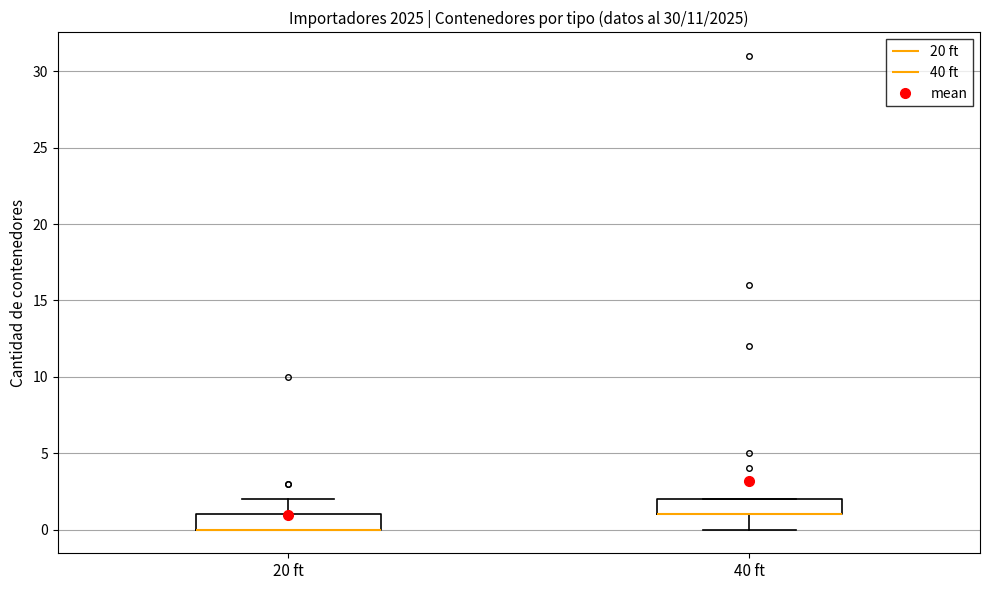

Reading left to right, transcribe this box plot: for each box, give where its median line is, the range the box spans, and where its two whiskers end, as read against the y-axis. The values are not printed on the chart, so give them approximately, as read against the axis.

20 ft: median 0 (drawn on the box's lower edge), box 0 to 1, whiskers 0 to 2
40 ft: median 1 (drawn on the box's lower edge), box 1 to 2, whiskers 0 to 2